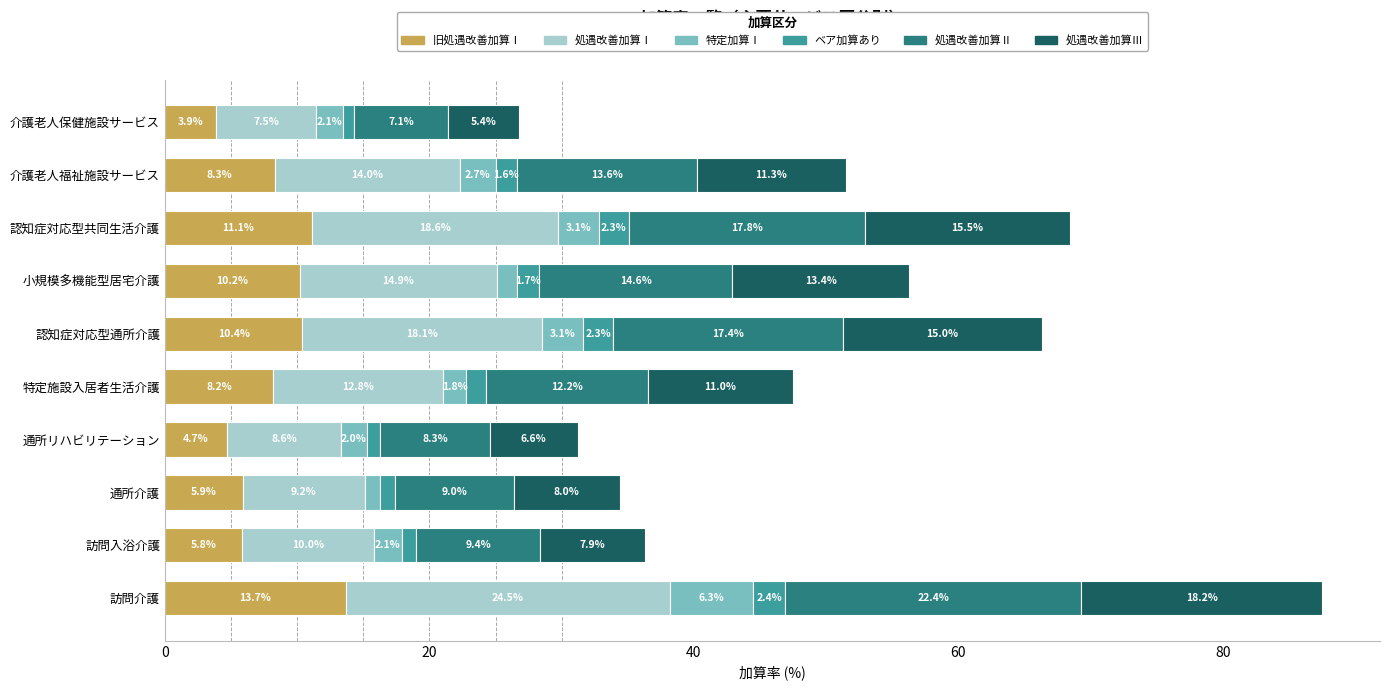

At which category is the sum across all series the highest?

訪問介護